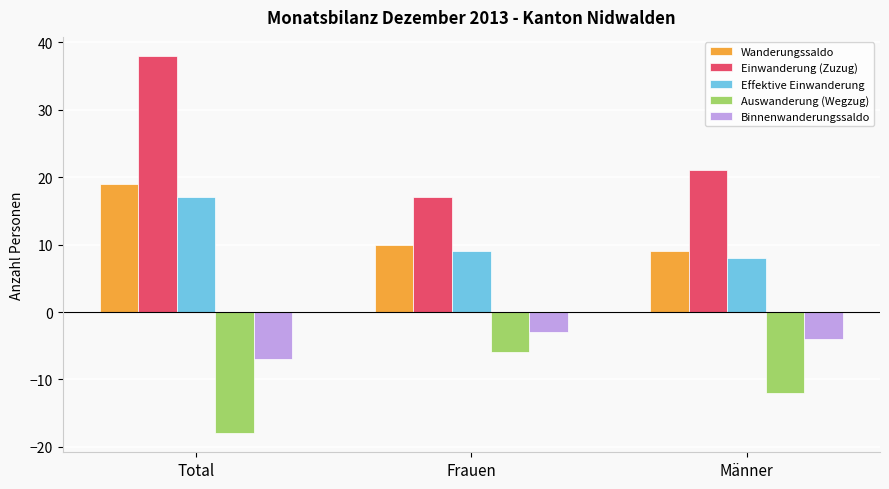

What is the average value of the Effektive Einwanderung series?

11